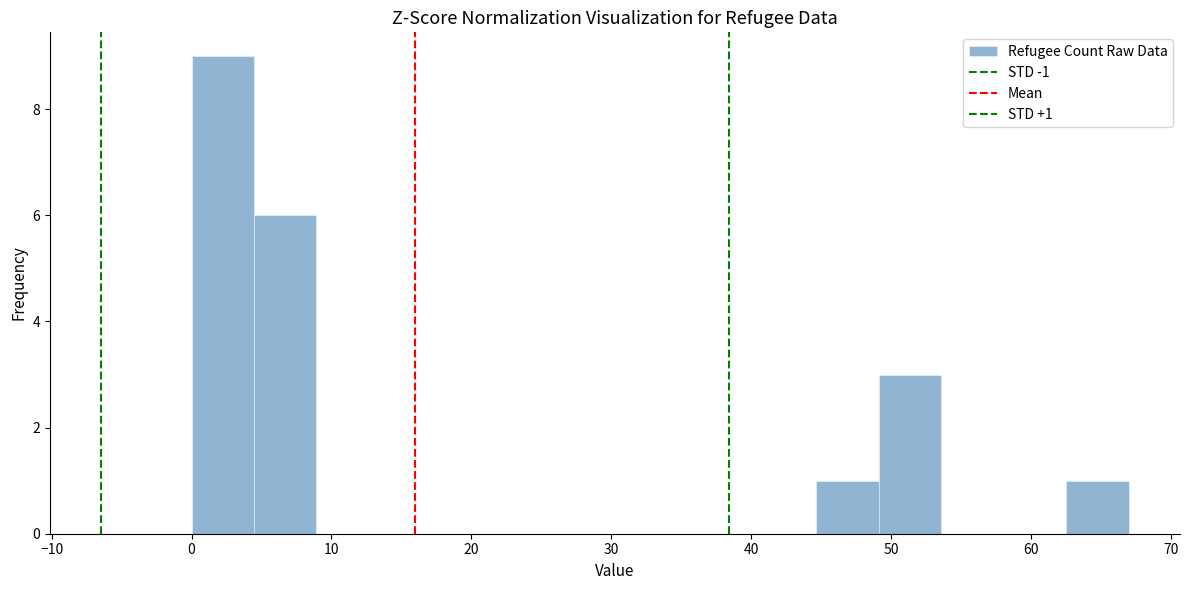

Which range on the x-axis has the tallest bar?

0 to 4